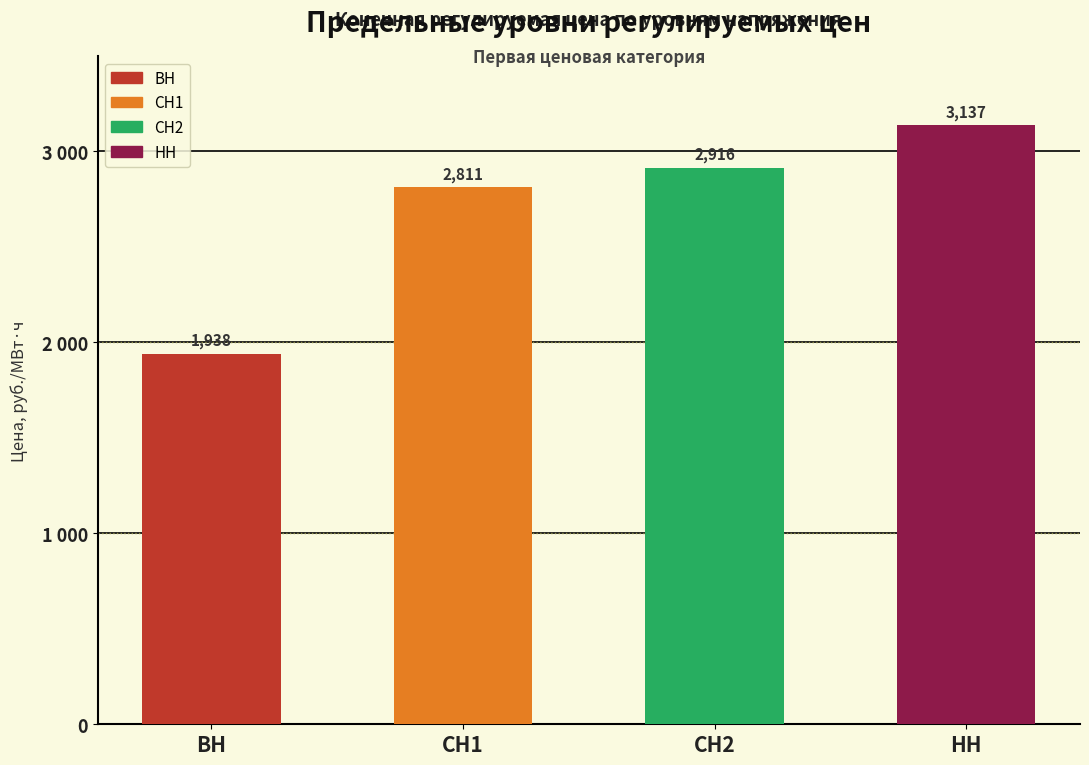

Reading left to right, what are all the values shown in this chart?

1938.2	2811.3	2915.8	3136.9